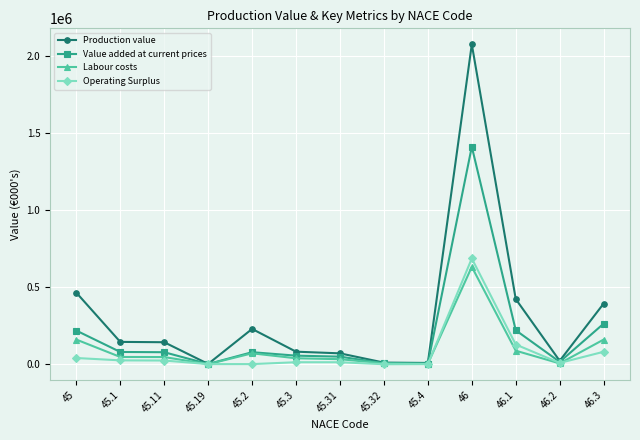

What are all the series names shown in the legend?

Production value, Value added at current prices, Labour costs, Operating Surplus